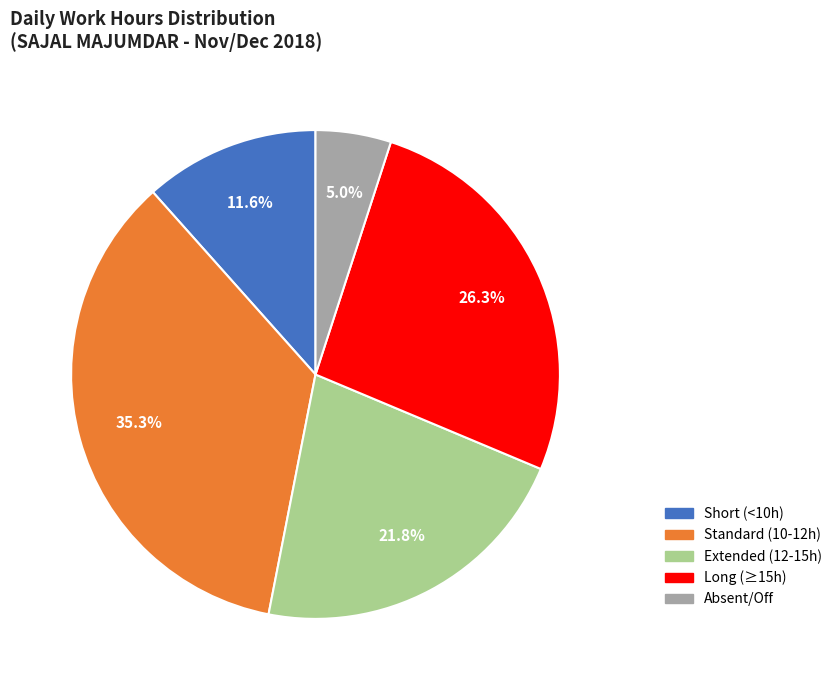

How many slices are in this pie chart?

5